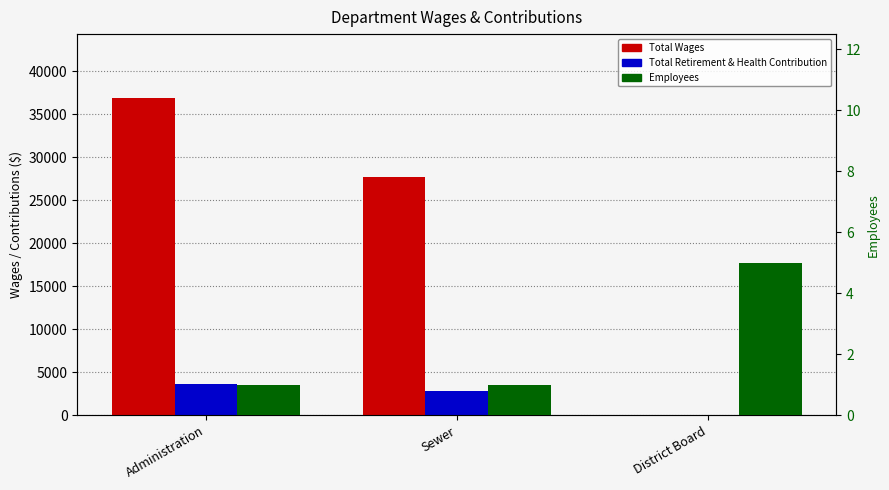

Which has a higher value, District Board or Administration?

Administration